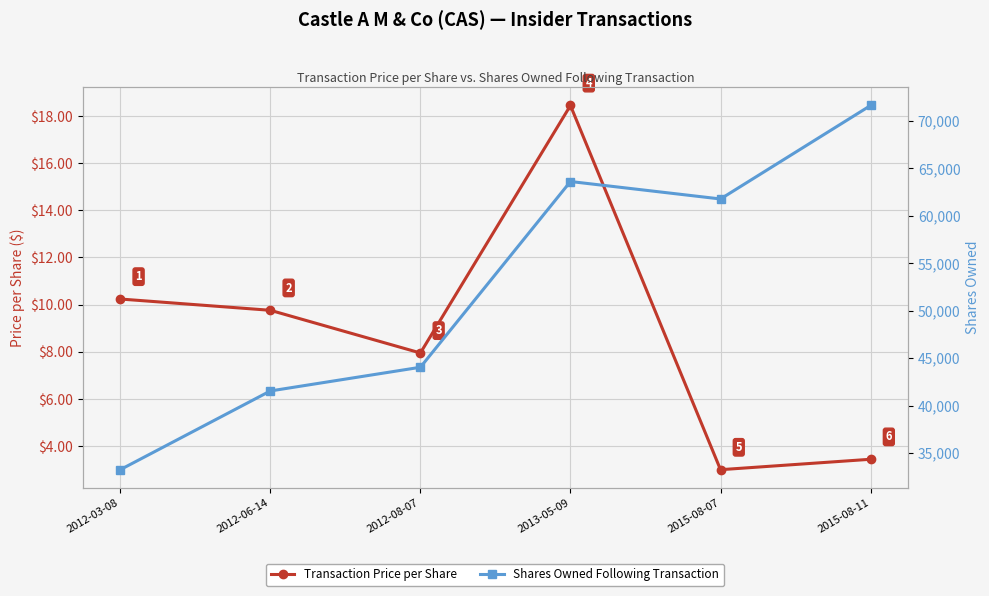

Between 2015-08-11 and 2012-06-14, which is larger?

2012-06-14